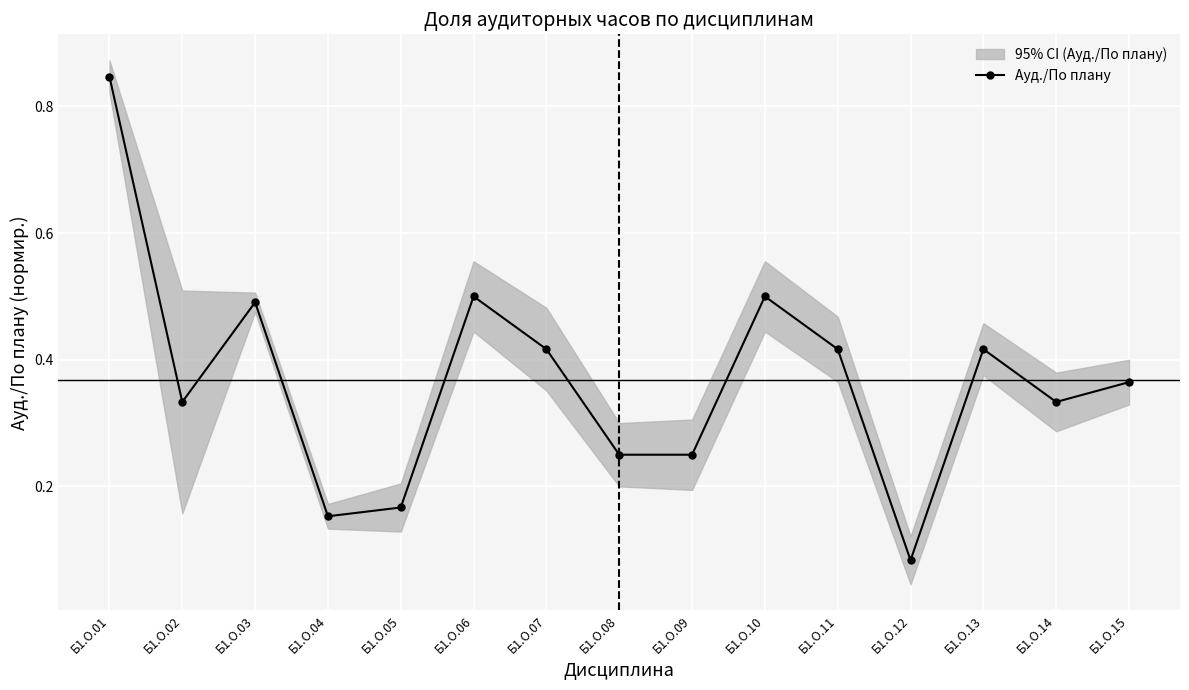

Which label corresponds to the smallest value in the chart?

Б1.О.12